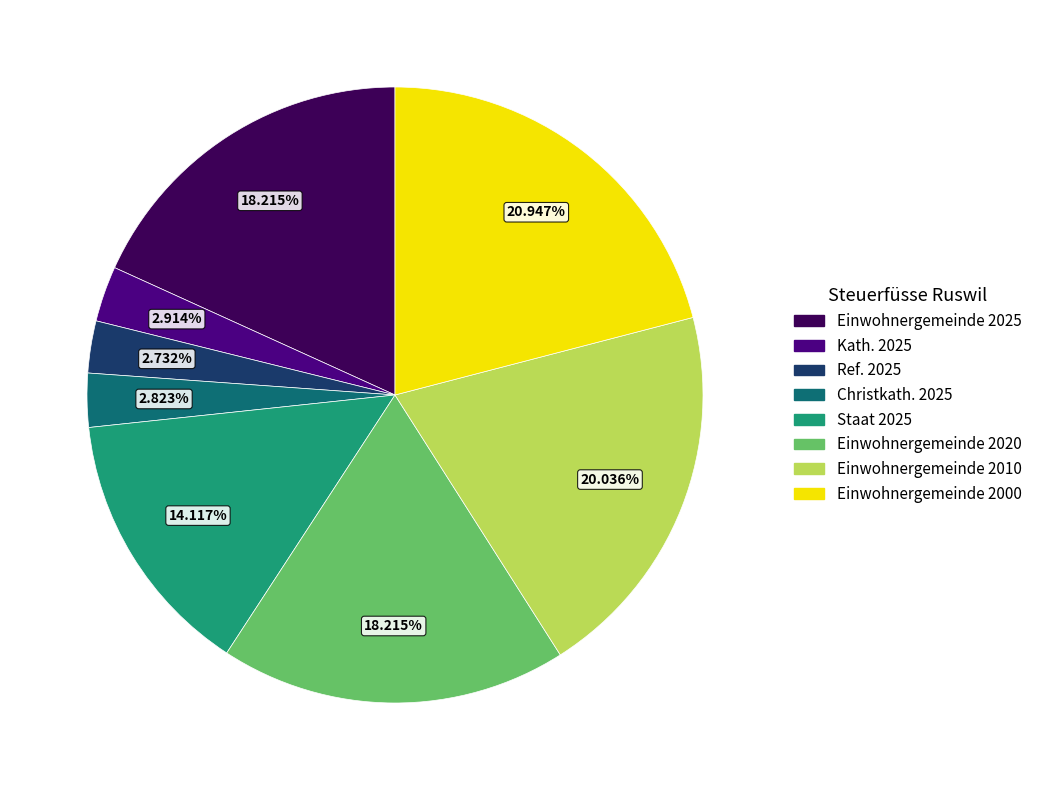

Is there any slice that represents more than half of the pie?

No